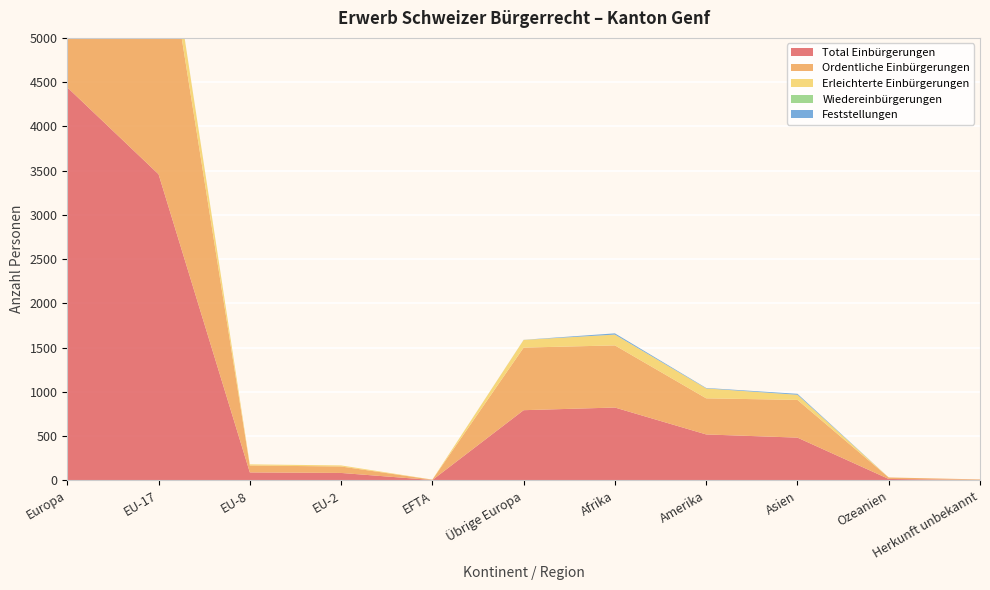

Reading right to left, extract all data points from this chart.

Total Einbürgerungen: 6	17	484	520	824	794	5	85	91	3460	4441
Ordentliche Einbürgerungen: 6	17	426	408	702	707	4	73	78	3180	4048
Erleichterte Einbürgerungen: 0	0	58	112	122	87	1	12	13	279	392
Wiedereinbürgerungen: 0	0	0	0	0	0	0	0	0	1	1
Feststellungen: 0	0	11	5	14	1	0	0	0	2	3